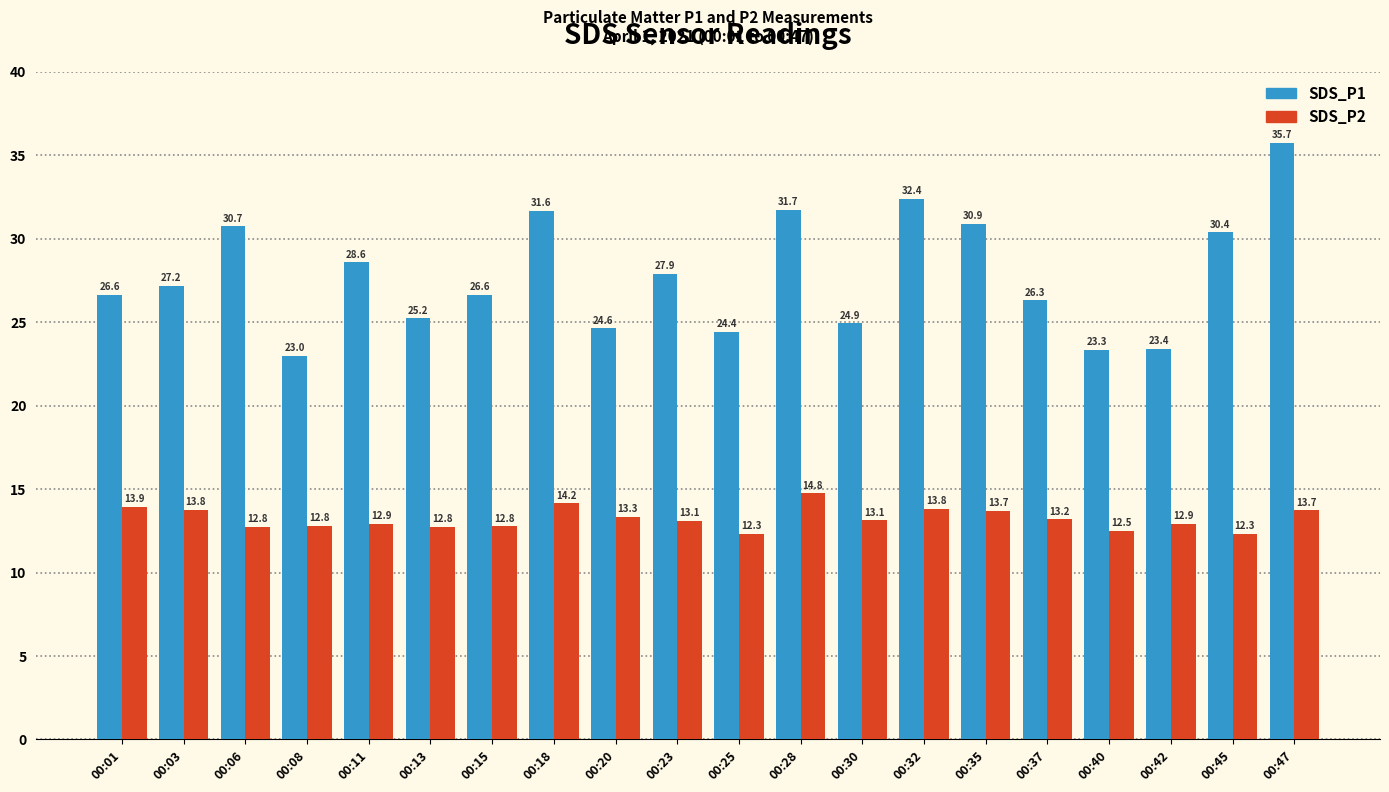

What are all the series names shown in the legend?

SDS_P1, SDS_P2